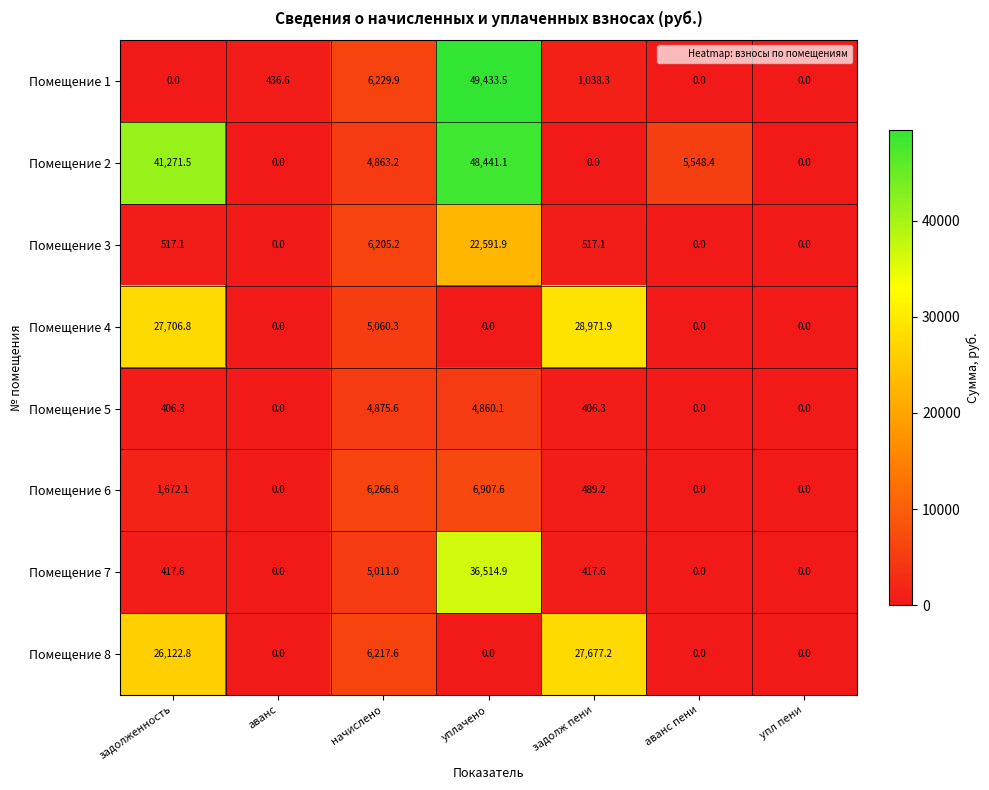

What is the total value across all series at аванс?

436.6